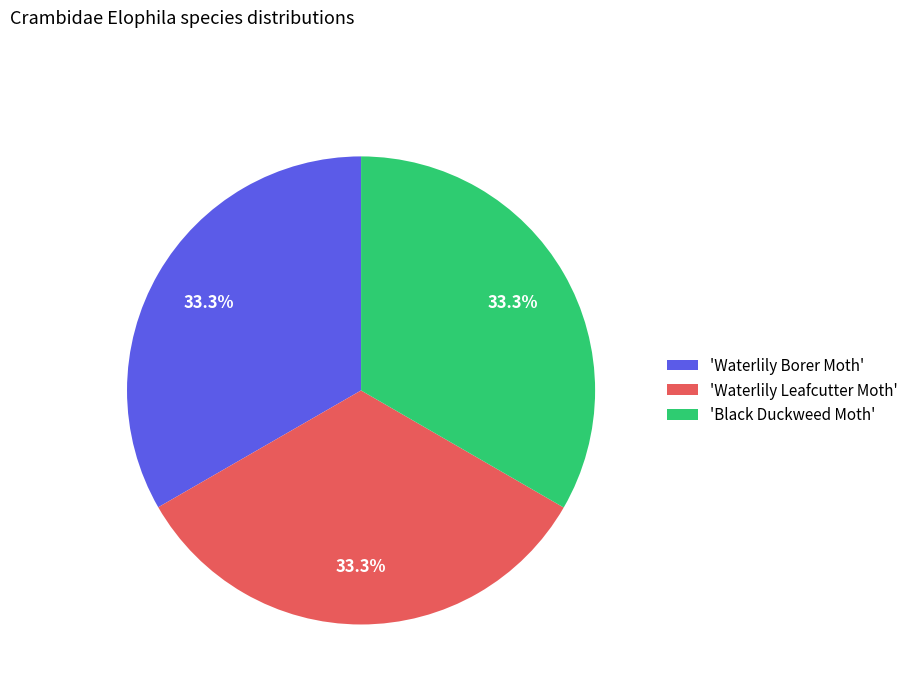

What is the ratio of the value at 'Waterlily Borer Moth' to the value at 'Black Duckweed Moth'?

1.0